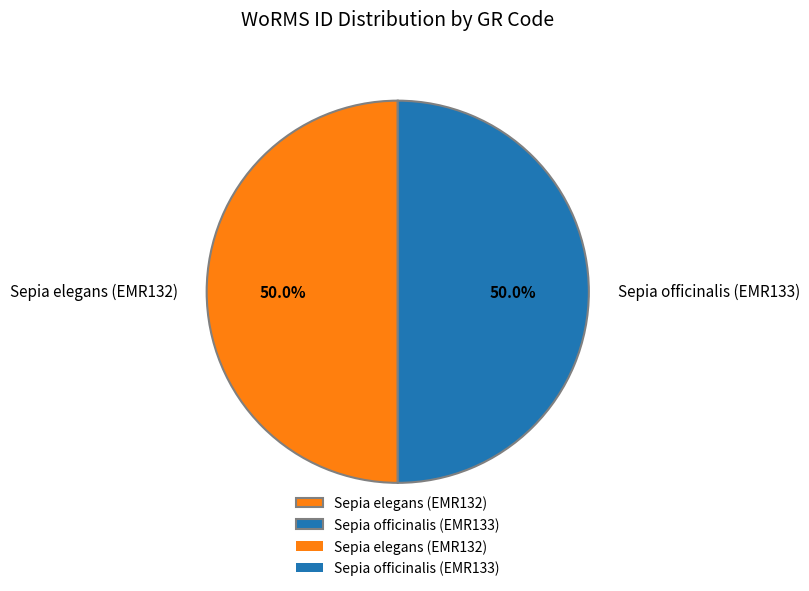

Approximately how many times larger is the value at Sepia elegans (EMR132) compared to Sepia officinalis (EMR133)?

1.0